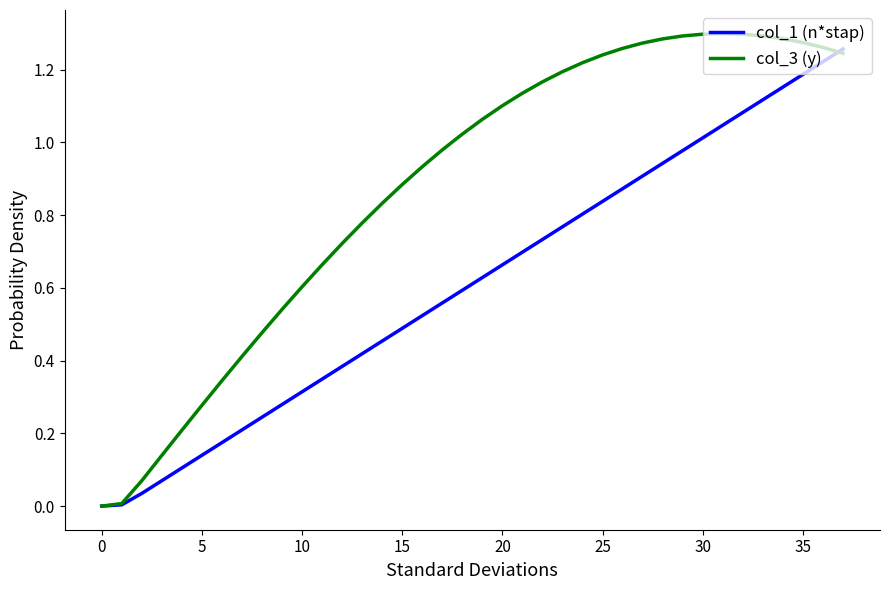

Rank the series by their average value, from highest to lowest.

col_3 (y), col_1 (n*stap)